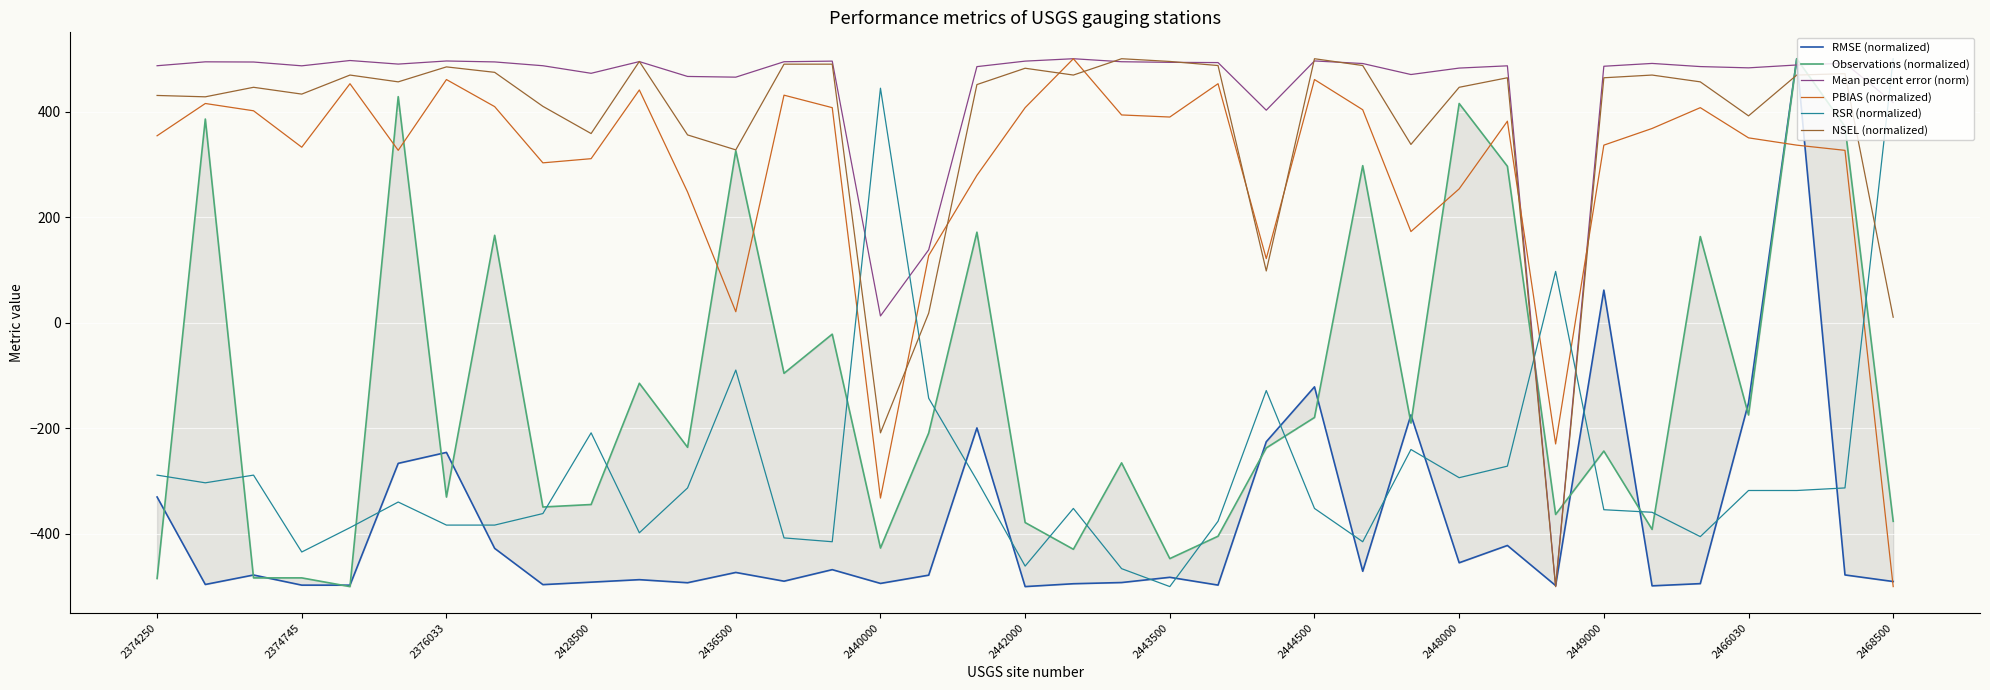

The Mean percent error (norm) series shows 310.4 at 2443500. True or false?

False